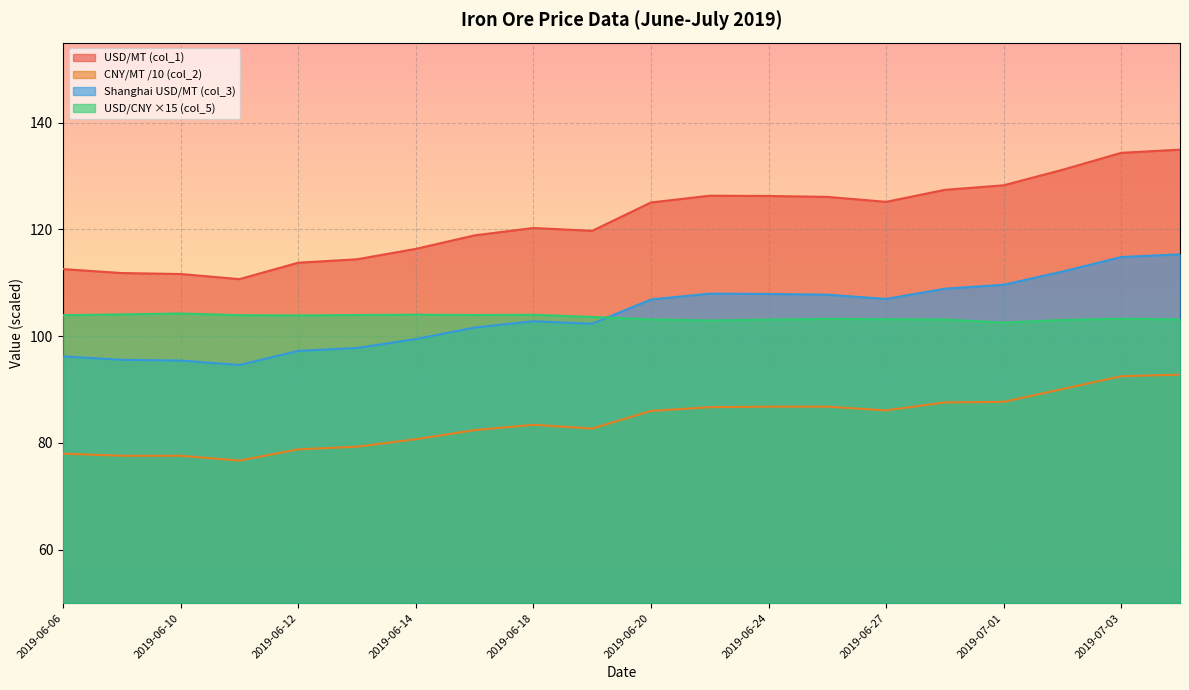

How many data points does each series have?

20